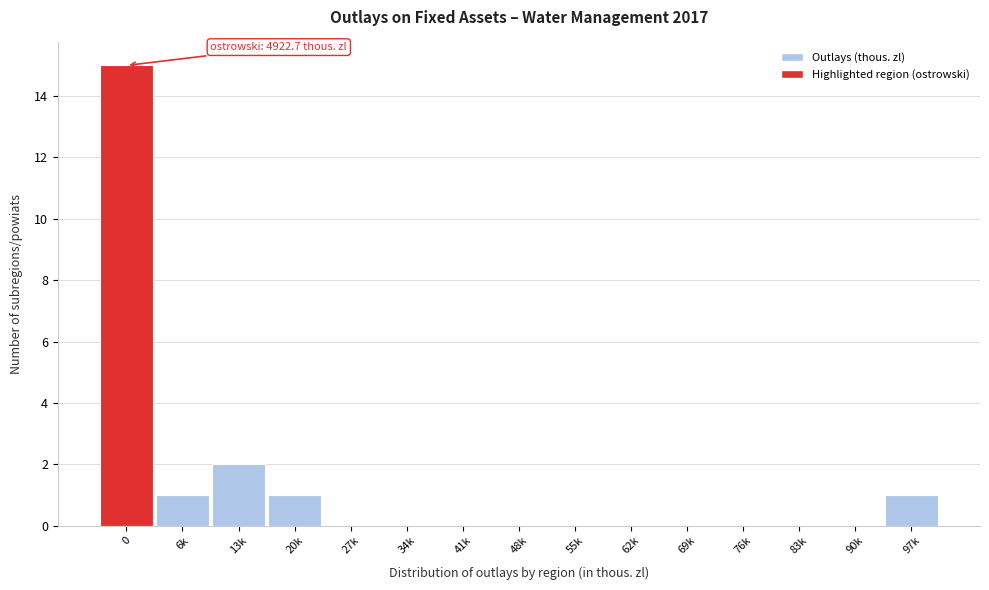

Reading left to right, what are all the values shown in this chart?

0=15	6k=1	13k=2	20k=1	27k=0	34k=0	41k=0	48k=0	55k=0	62k=0	69k=0	76k=0	83k=0	90k=0	97k=1